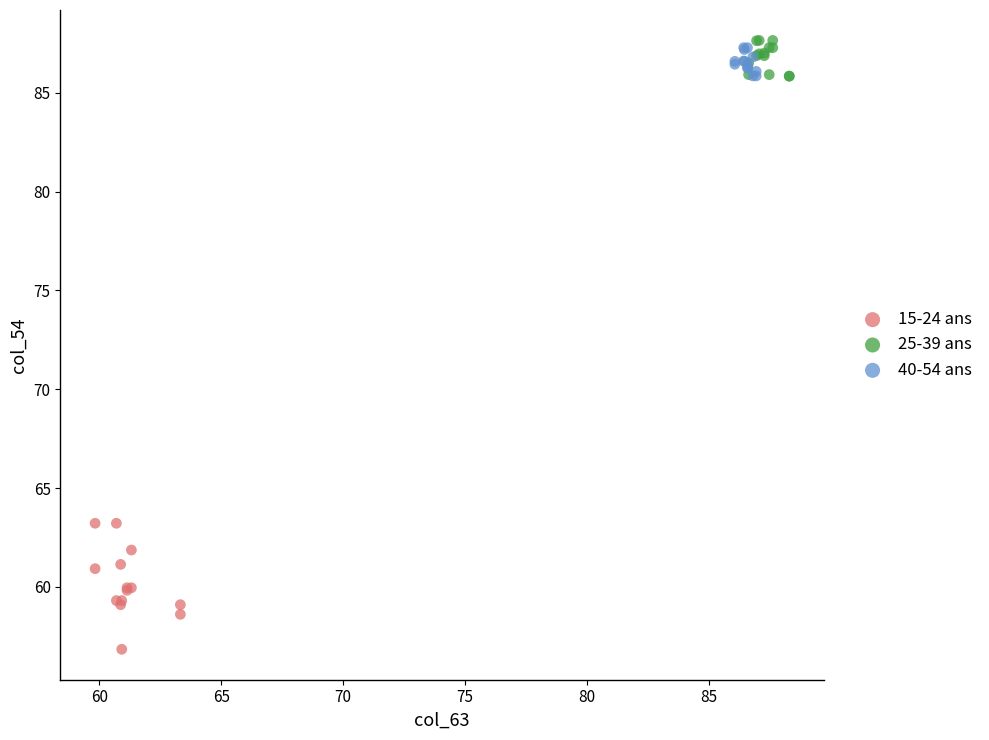

Which series has the largest Y range (max minus min)?

15-24 ans